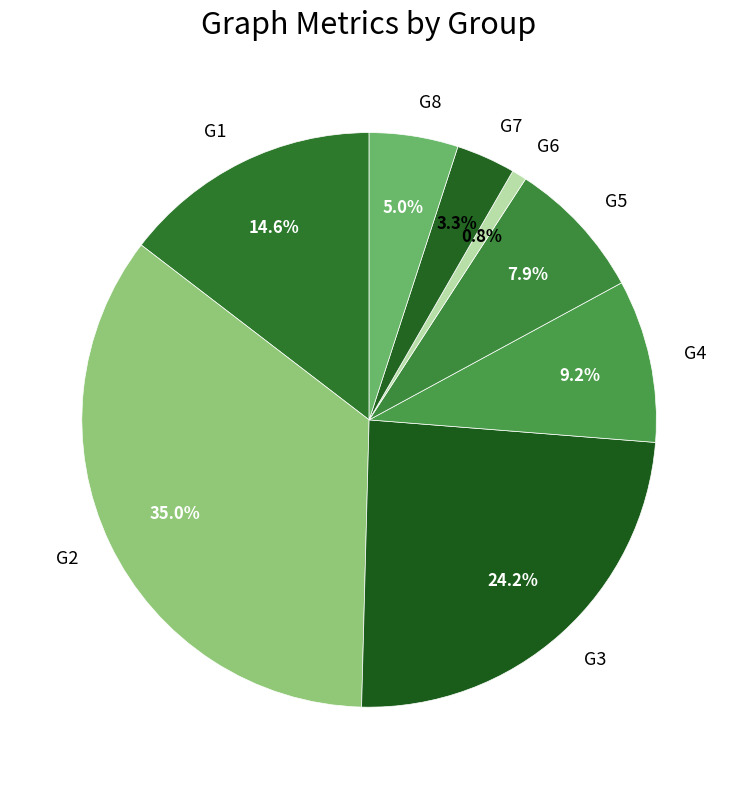

What percentage do G6 and G8 together represent?

5.8%